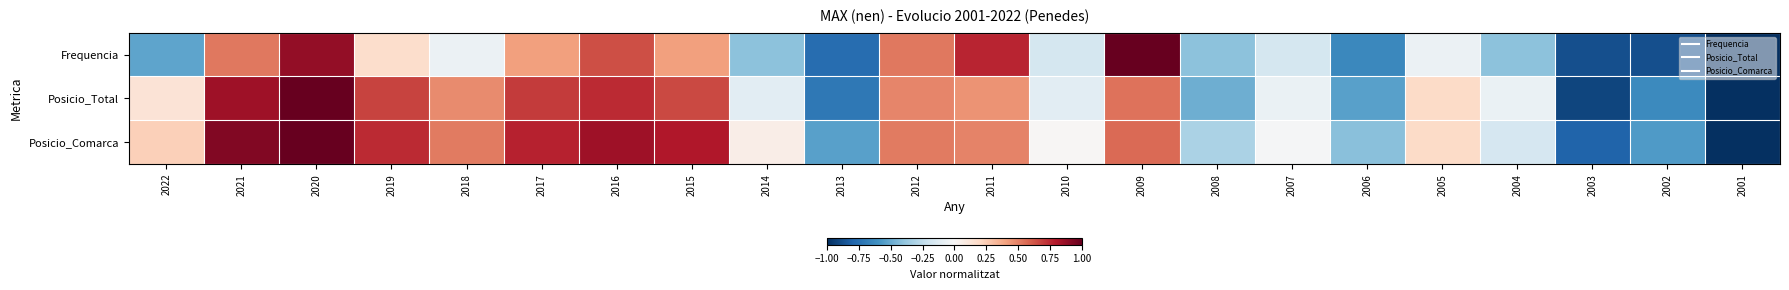

Reading left to right, what are all the values shown in this chart?

Frequencia: 2022=-0.5	2021=0.5	2020=0.9	2019=0.2	2018=-0.1	2017=0.4	2016=0.6	2015=0.4	2014=-0.4	2013=-0.8	2012=0.5	2011=0.8	2010=-0.2	2009=1.0	2008=-0.4	2007=-0.2	2006=-0.6	2005=-0.1	2004=-0.4	2003=-0.9	2002=-0.9	2001=-1.0
Posicio_Total: 2022=0.1	2021=0.9	2020=1.0	2019=0.7	2018=0.5	2017=0.7	2016=0.7	2015=0.7	2014=-0.1	2013=-0.7	2012=0.5	2011=0.4	2010=-0.1	2009=0.5	2008=-0.5	2007=-0.1	2006=-0.5	2005=0.2	2004=-0.1	2003=-0.9	2002=-0.6	2001=-1.0
Posicio_Comarca: 2022=0.2	2021=0.9	2020=1.0	2019=0.7	2018=0.5	2017=0.8	2016=0.8	2015=0.8	2014=0.1	2013=-0.5	2012=0.5	2011=0.5	2010=0.0	2009=0.6	2008=-0.3	2007=-0.0	2006=-0.4	2005=0.2	2004=-0.2	2003=-0.8	2002=-0.6	2001=-1.0